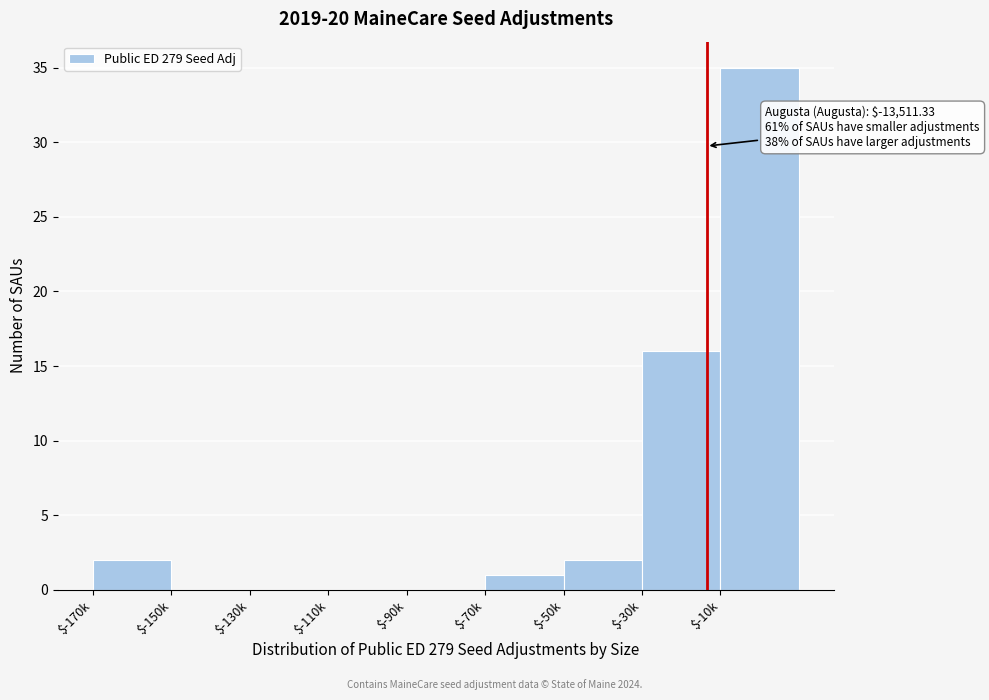

At which label is the value closest to 17?

$-30k